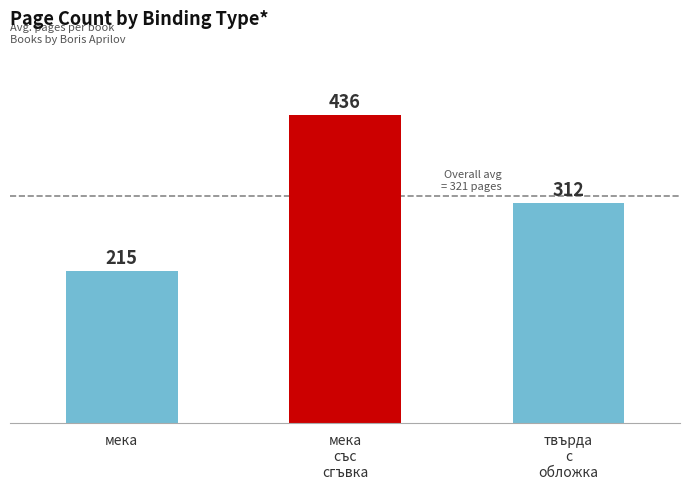

What is the average value?

321.2